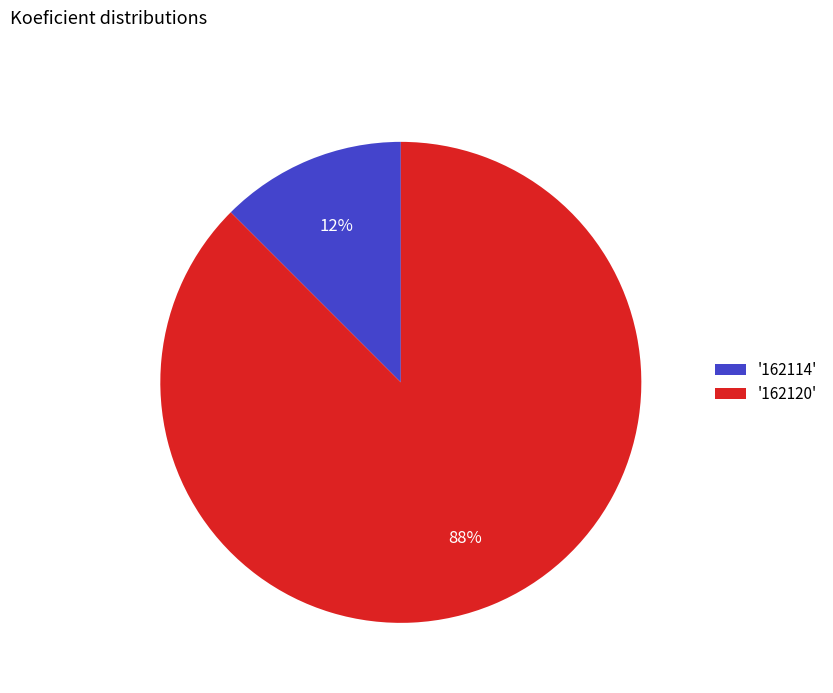

To the nearest percent, what is the average slice percentage?

50%